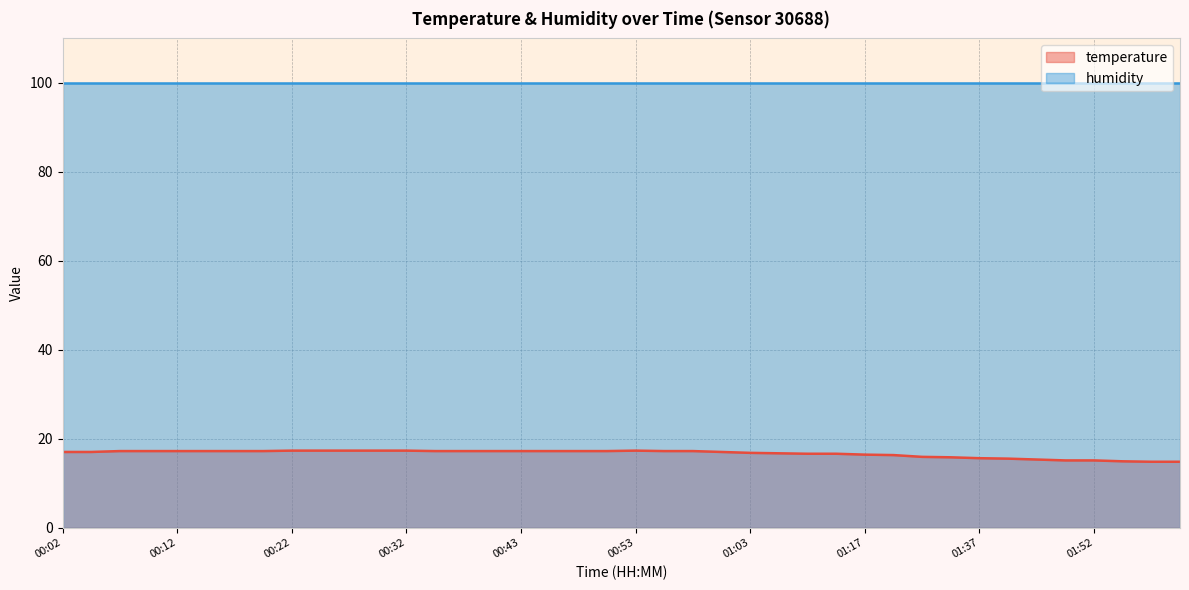

Count the number of categories in the chart.

40